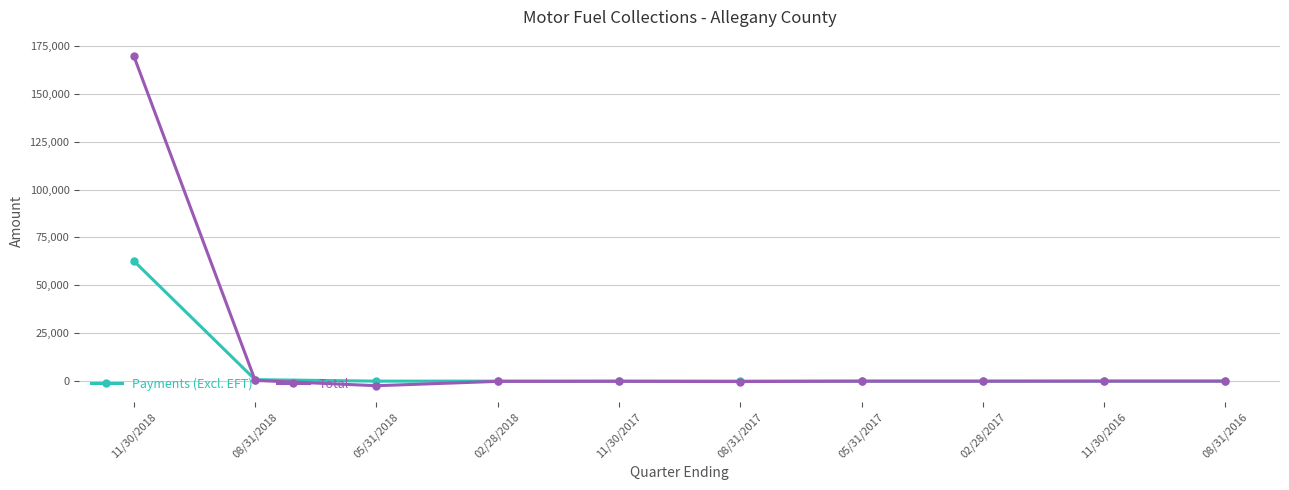

At which category does the chart reach its peak across all series?

11/30/2018